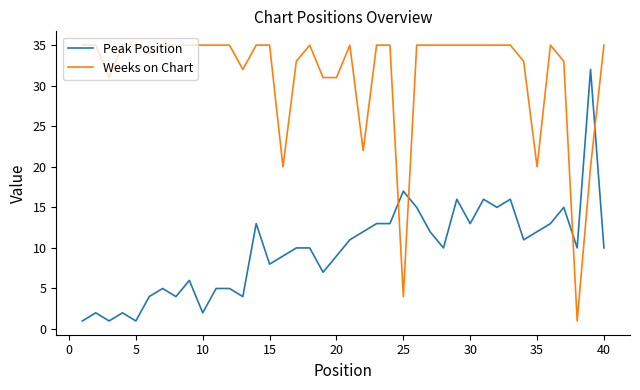

Which series has the largest total across all categories?

Weeks on Chart